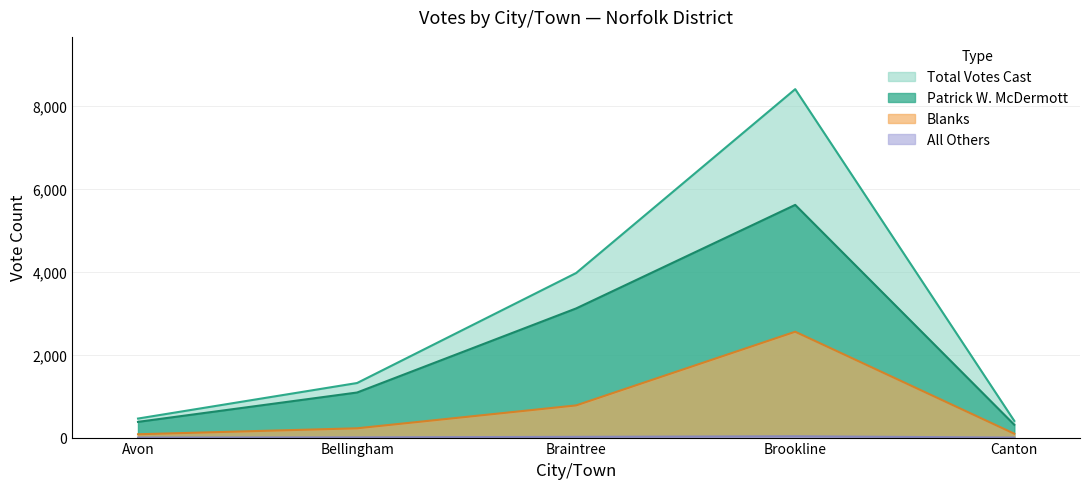

Is it true that mcdermott equals 9442 at all_others?

False